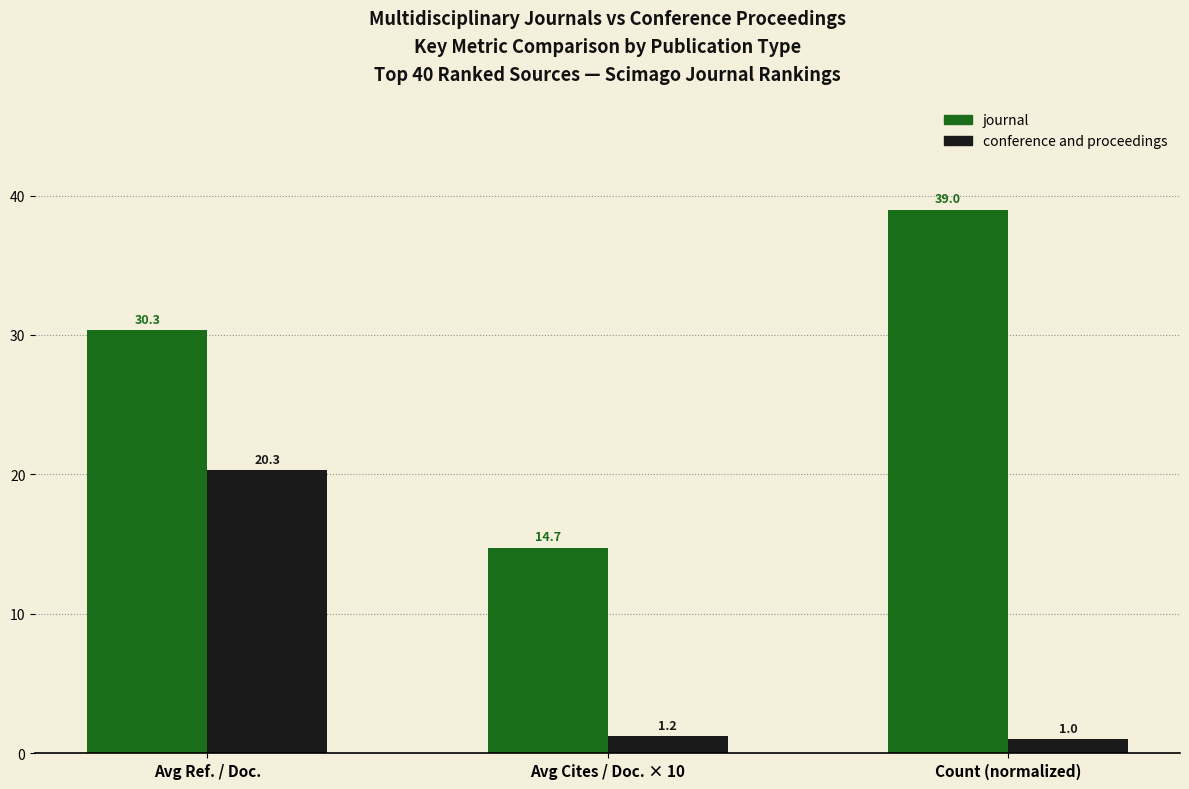

What is the minimum value shown in the chart?

1.0